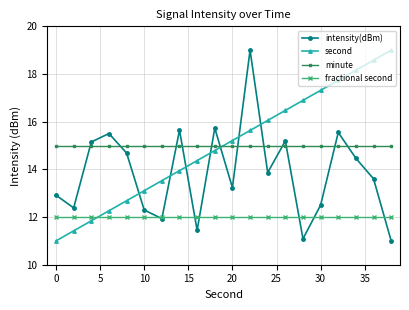

How many times do second and intensity(dBm) cross each other?

7